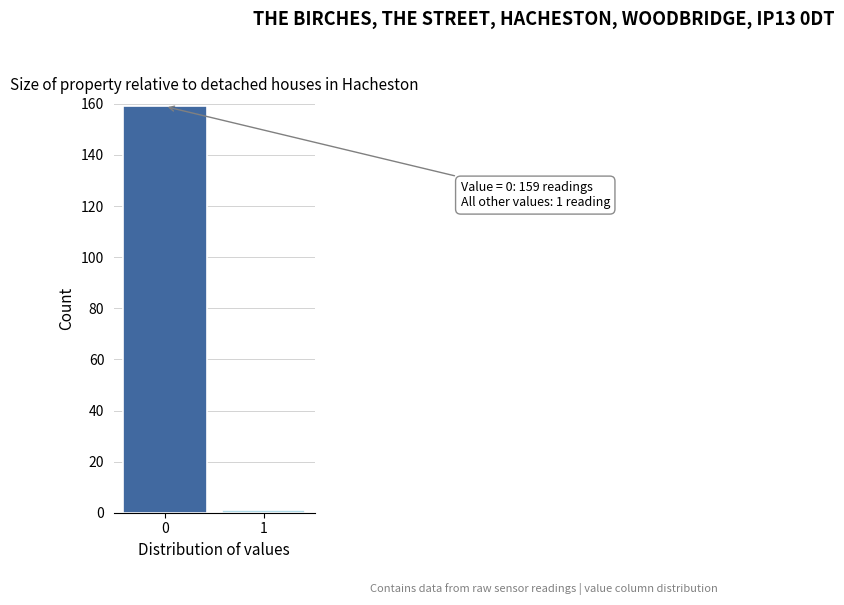

Reading left to right, list all the values displayed in this chart.

0=159	1=1